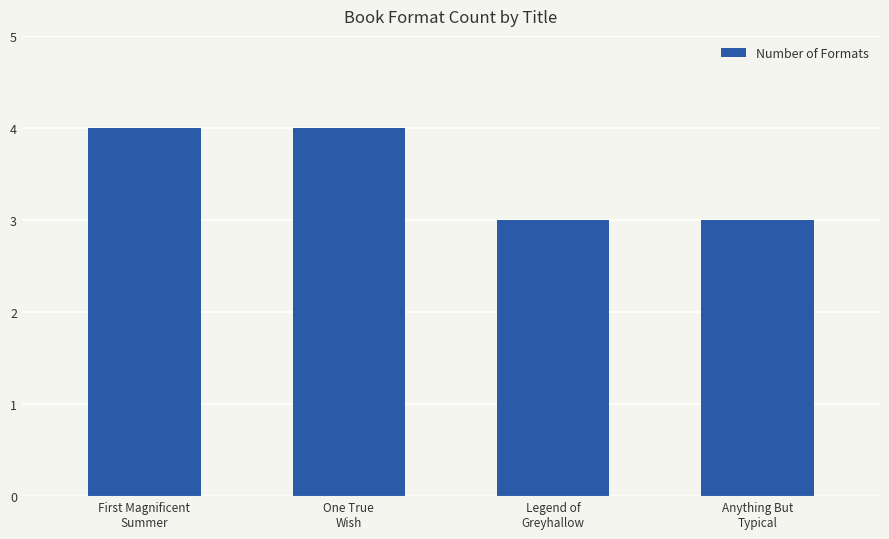

The chart shows a value of 2 at Legend of
Greyhallow. True or false?

False